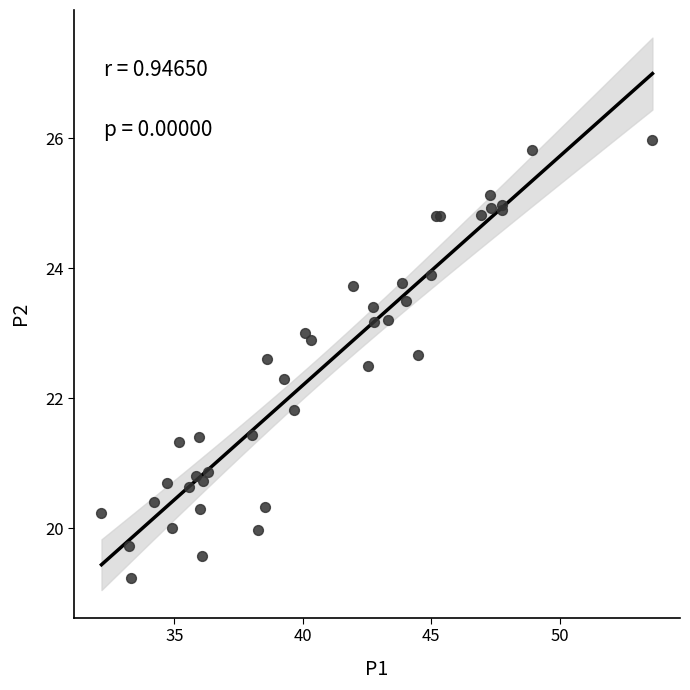

What Y value in the scatter plot is closest to 22?

21.8